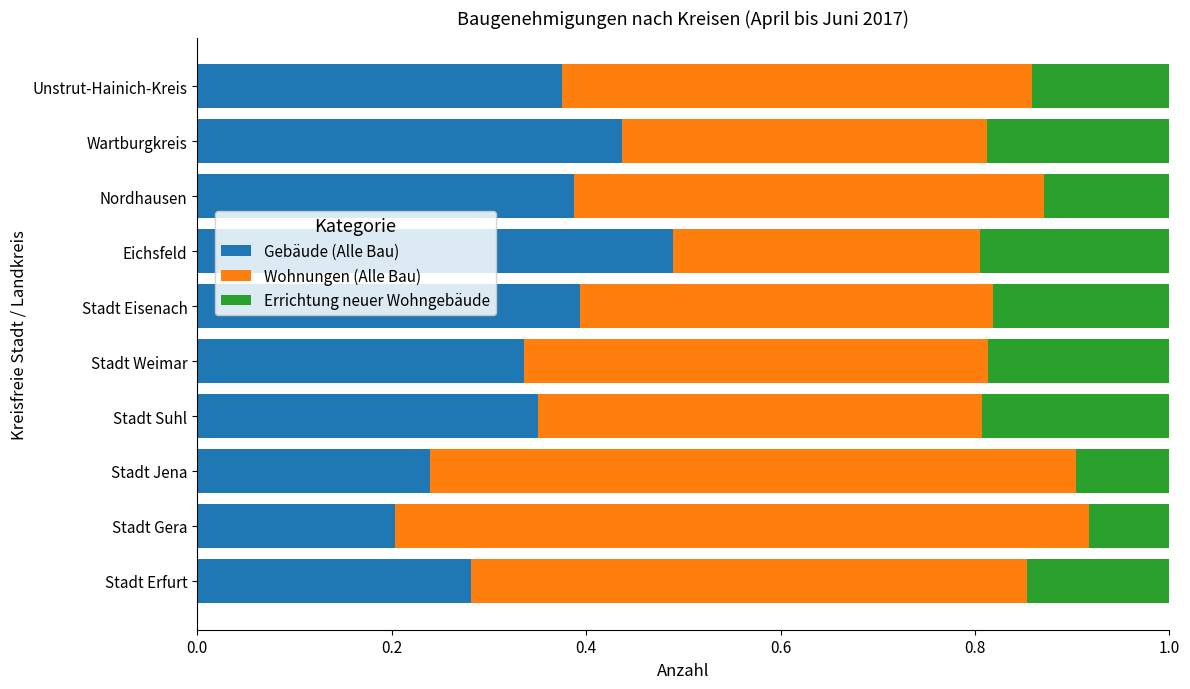

At which label is Gebäude (Alle Bau) closest to 0?

Stadt Gera